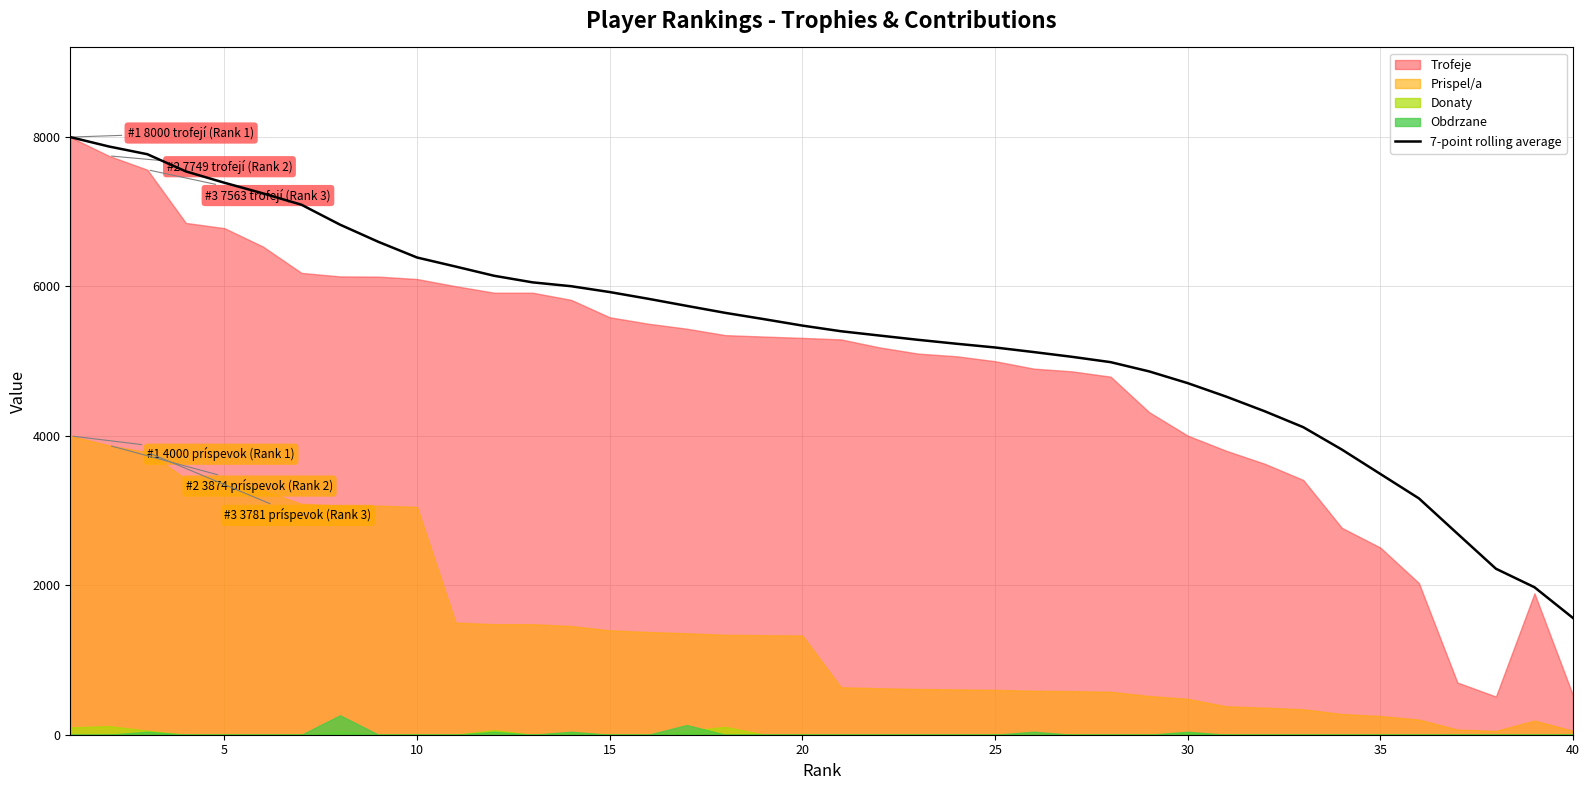

What is the difference between the second highest and minimum values?

6312.1